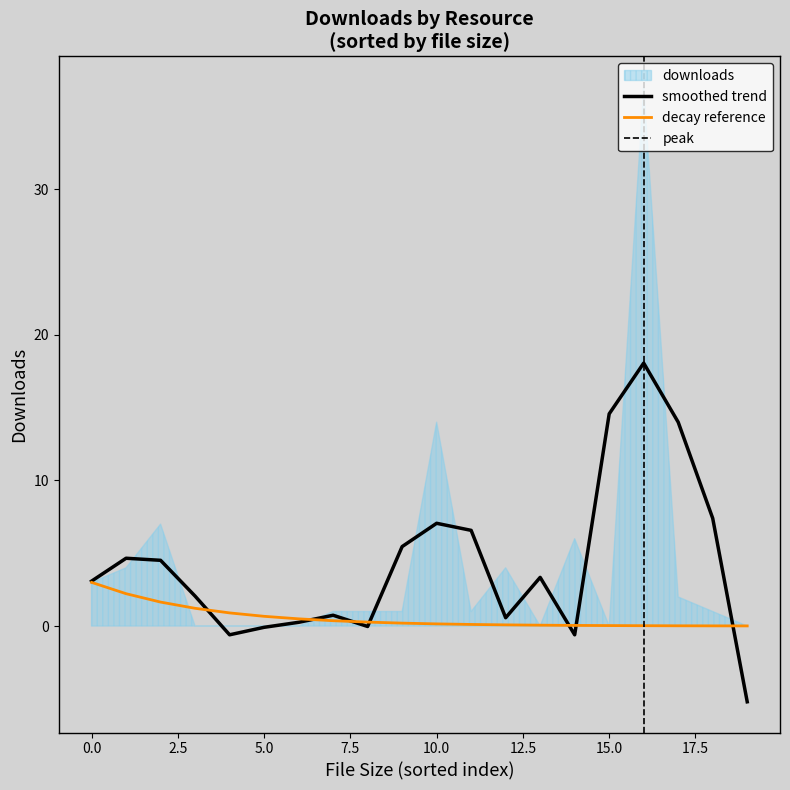

What is the average value?

4